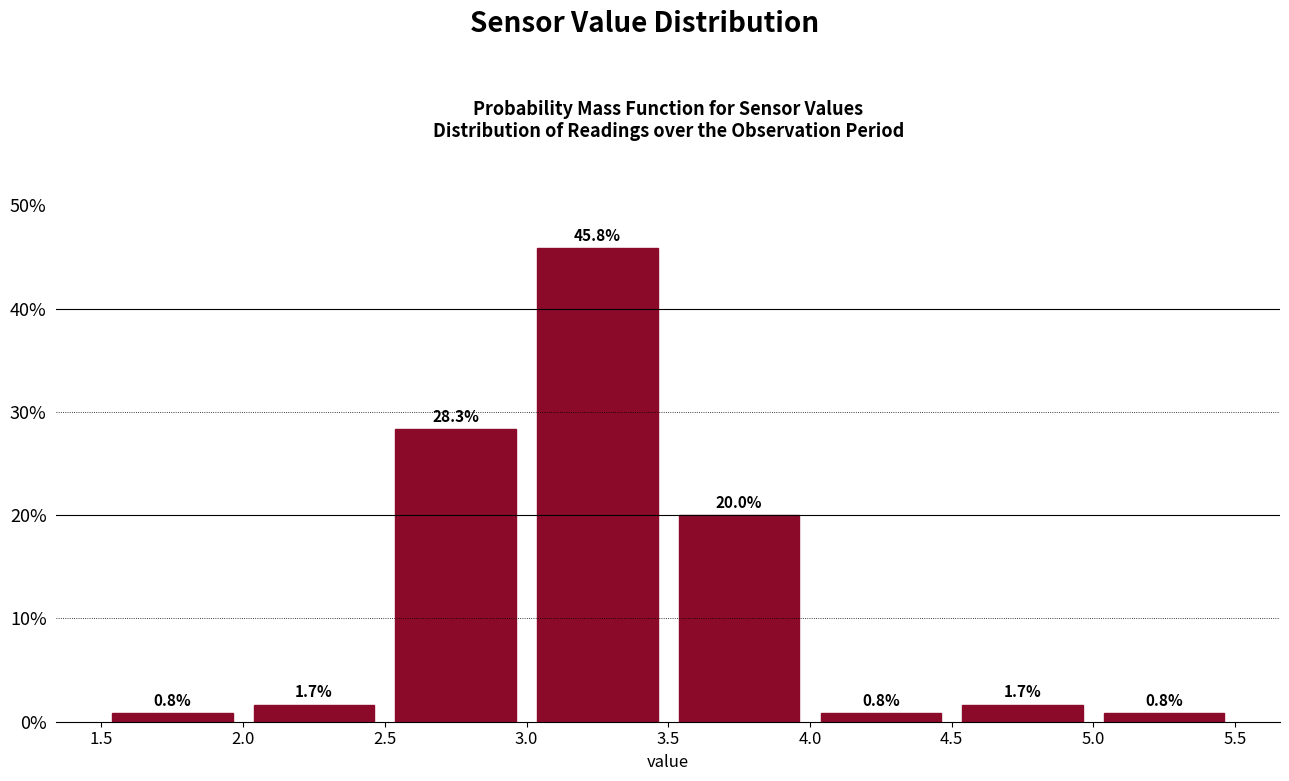

What is the height of the bar covering 2.5 to 3.0 on the x-axis?

28.3